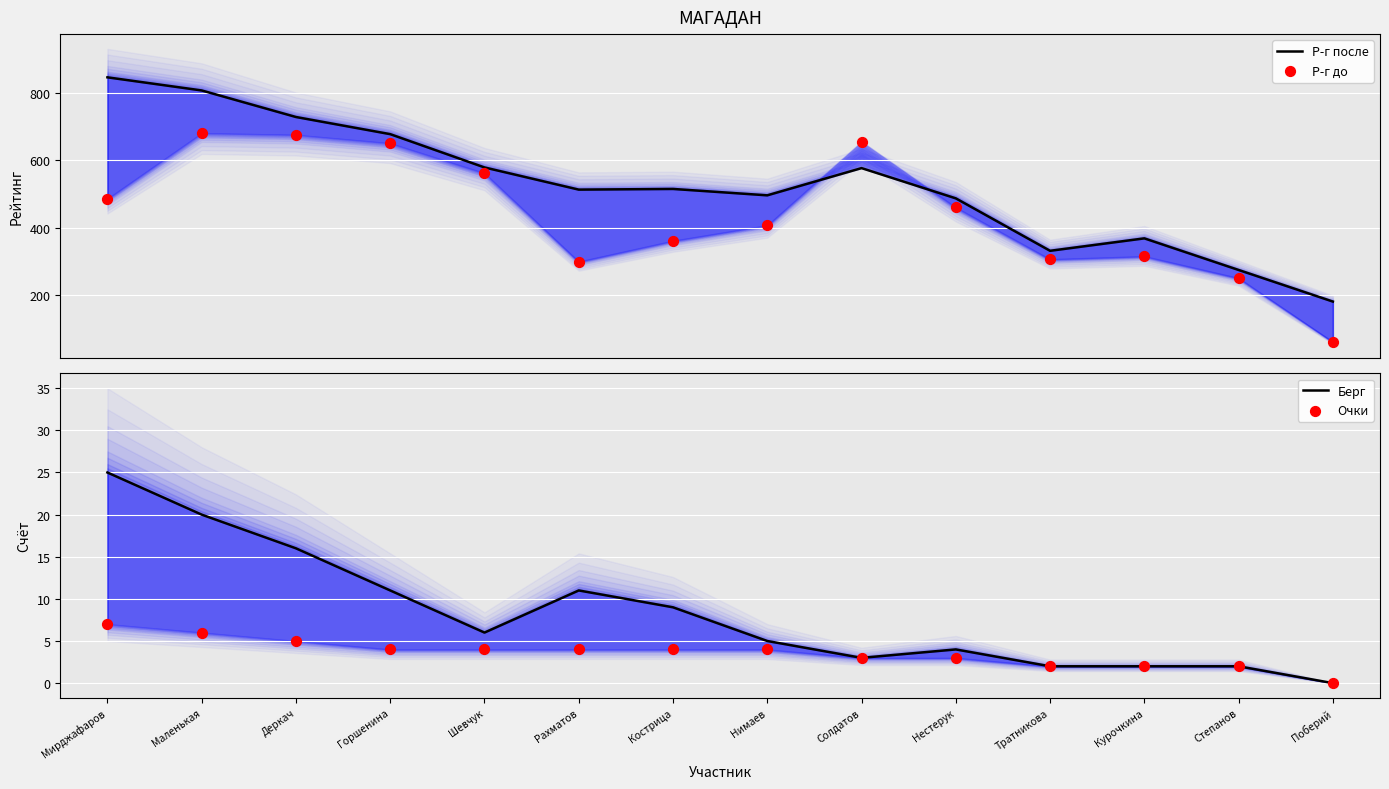

What is the total value across all series at Горшенина?

1344